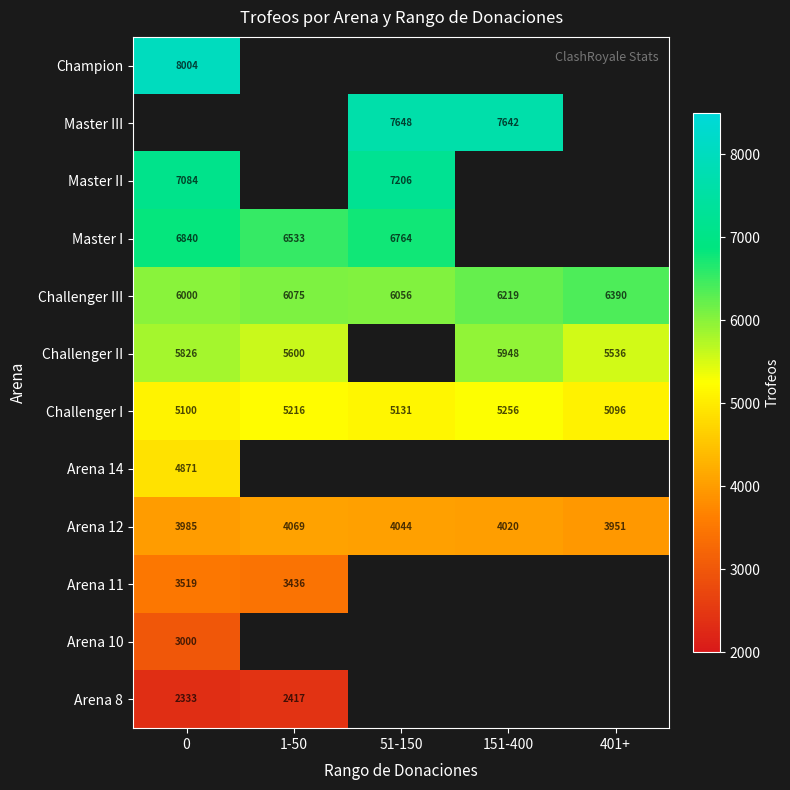

Is the value of Challenger I at 151-400 greater than the value of Arena 11 at 0?

Yes